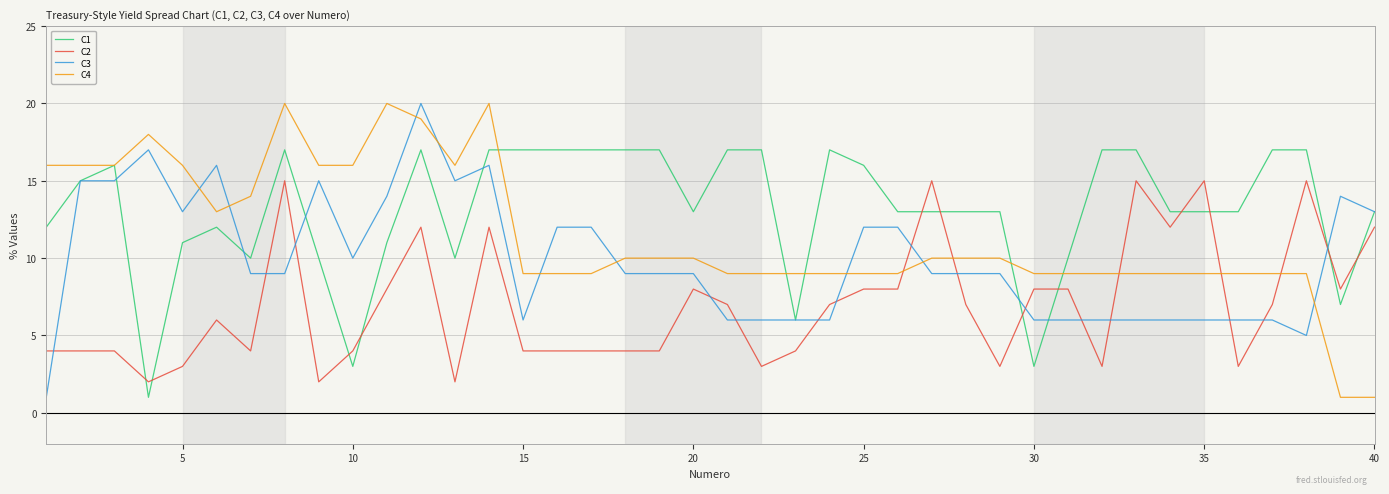

What is the maximum value shown in the chart?

20